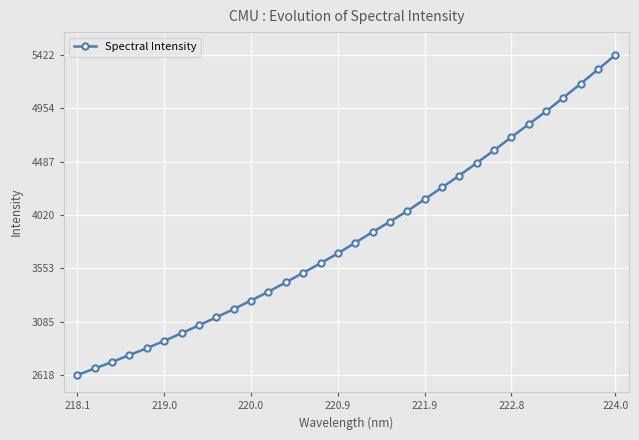

What is the greatest value displayed?

5421.7